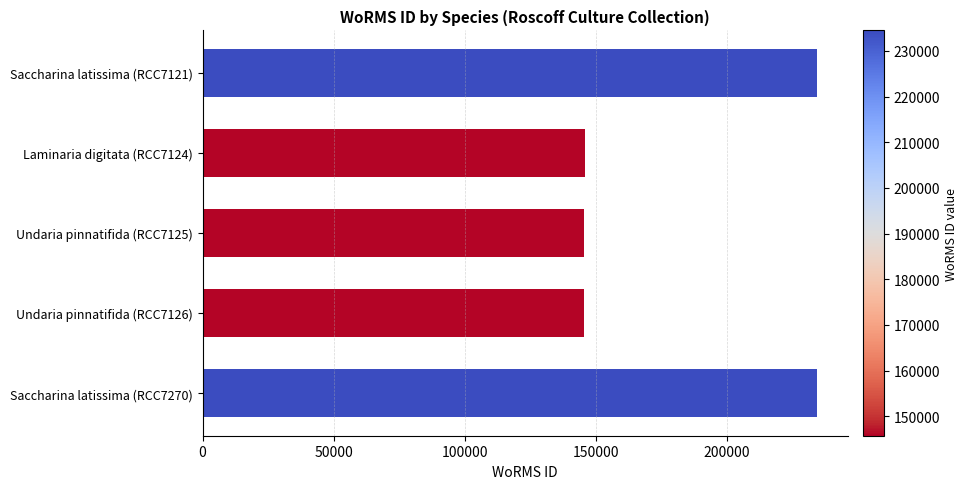

What is the average value?

181226